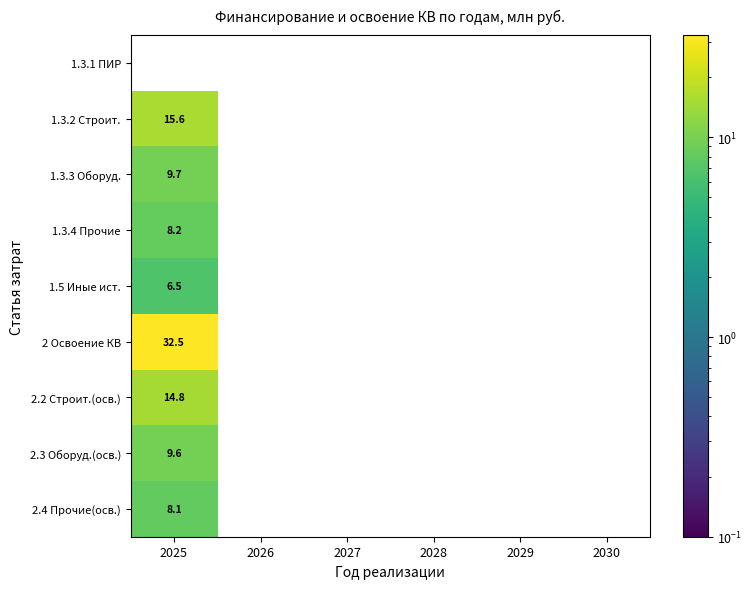

The 2.2 Строит.(осв.) series shows 5.3 at 2025. True or false?

False